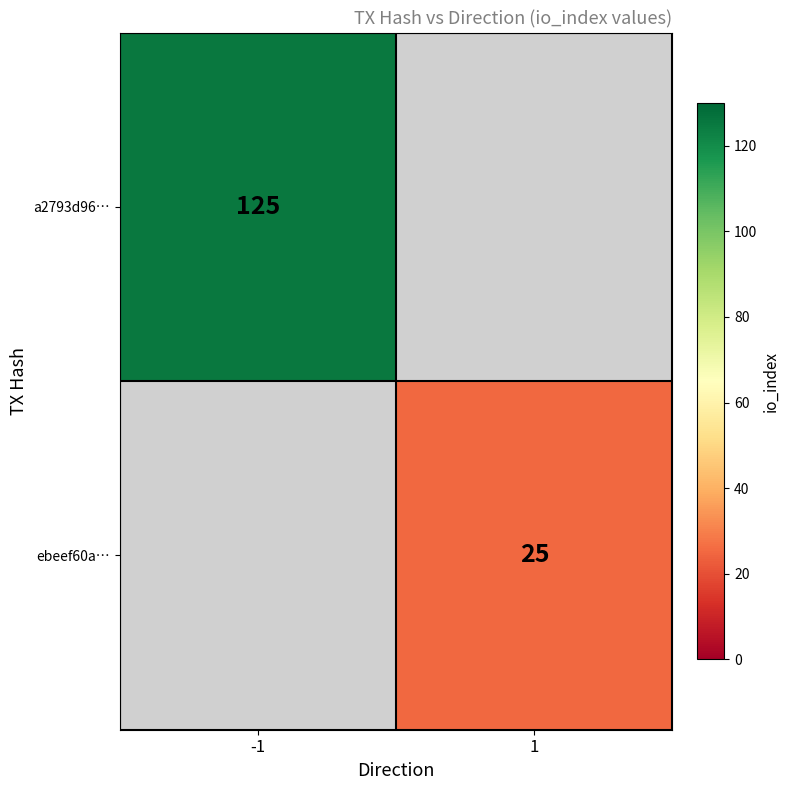

The a2793d96… series shows 208.2 at -1. True or false?

False